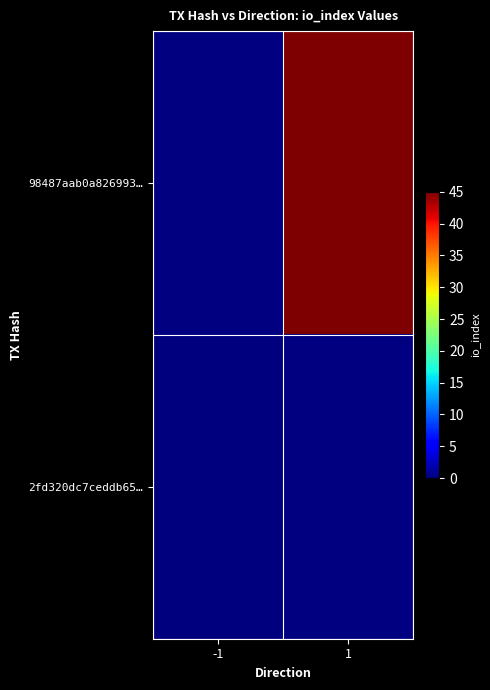

At which label does 2fd320dc7ceddb65… reach its minimum?

-1